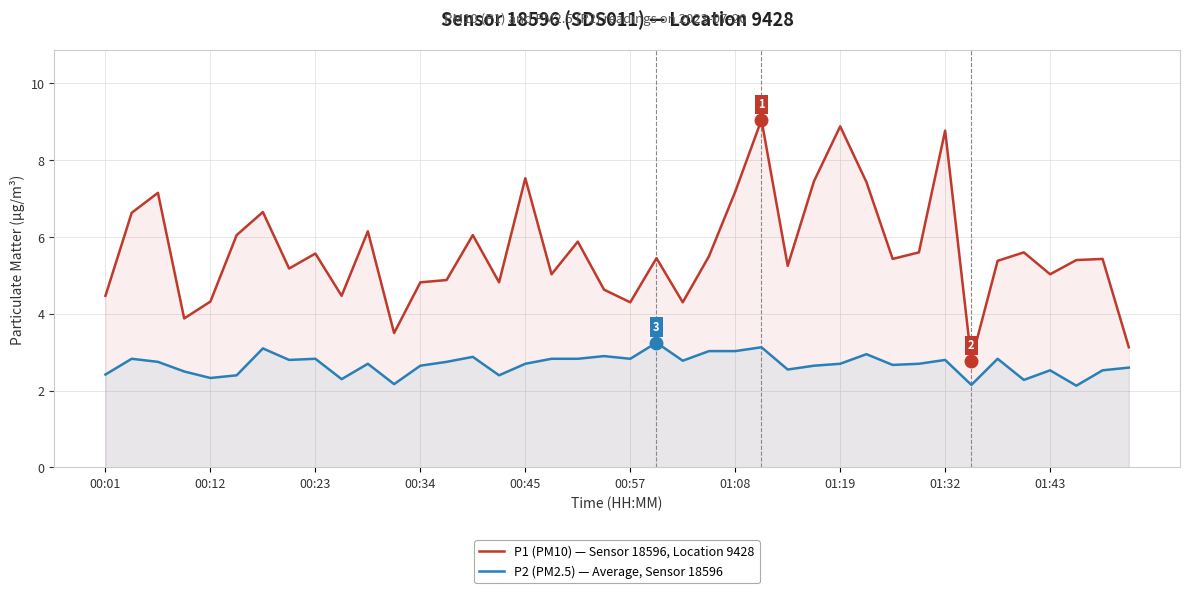

Reading right to left, transcribe all the data shown in this chart.

P1 (PM10) — Sensor 18596, Location 9428: 3.1	5.4	5.4	5.0	5.6	5.4	2.8	8.8	5.6	5.4	7.4	8.9	7.5	5.2	9.1	7.2	5.5	4.3	5.5	4.3	4.6	5.9	5.0	7.5	4.8	6.0	4.9	4.8	3.5	6.2	4.5	5.6	5.2	6.7	6.0	4.3	3.9	7.2	6.6	4.5
P2 (PM2.5) — Average, Sensor 18596: 2.6	2.5	2.1	2.5	2.3	2.8	2.1	2.8	2.7	2.7	3.0	2.7	2.6	2.5	3.1	3.0	3.0	2.8	3.2	2.8	2.9	2.8	2.8	2.7	2.4	2.9	2.8	2.6	2.2	2.7	2.3	2.8	2.8	3.1	2.4	2.3	2.5	2.8	2.8	2.4